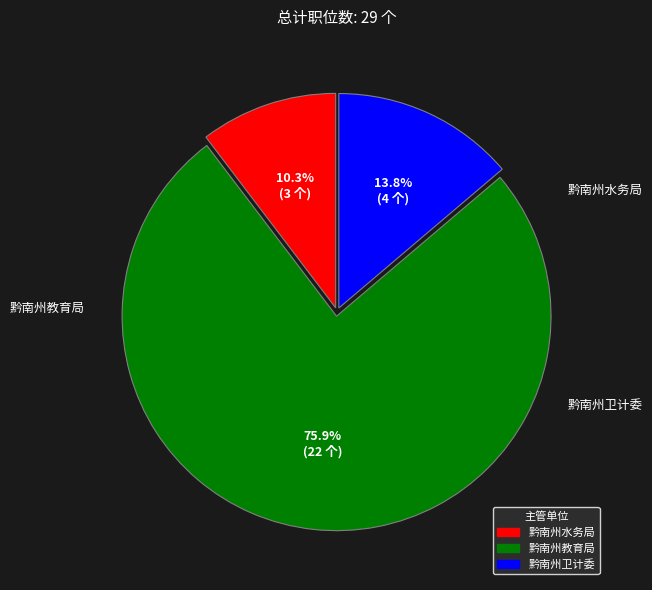

What is the total percentage of 黔南州水务局 and 黔南州卫计委?

24.1%